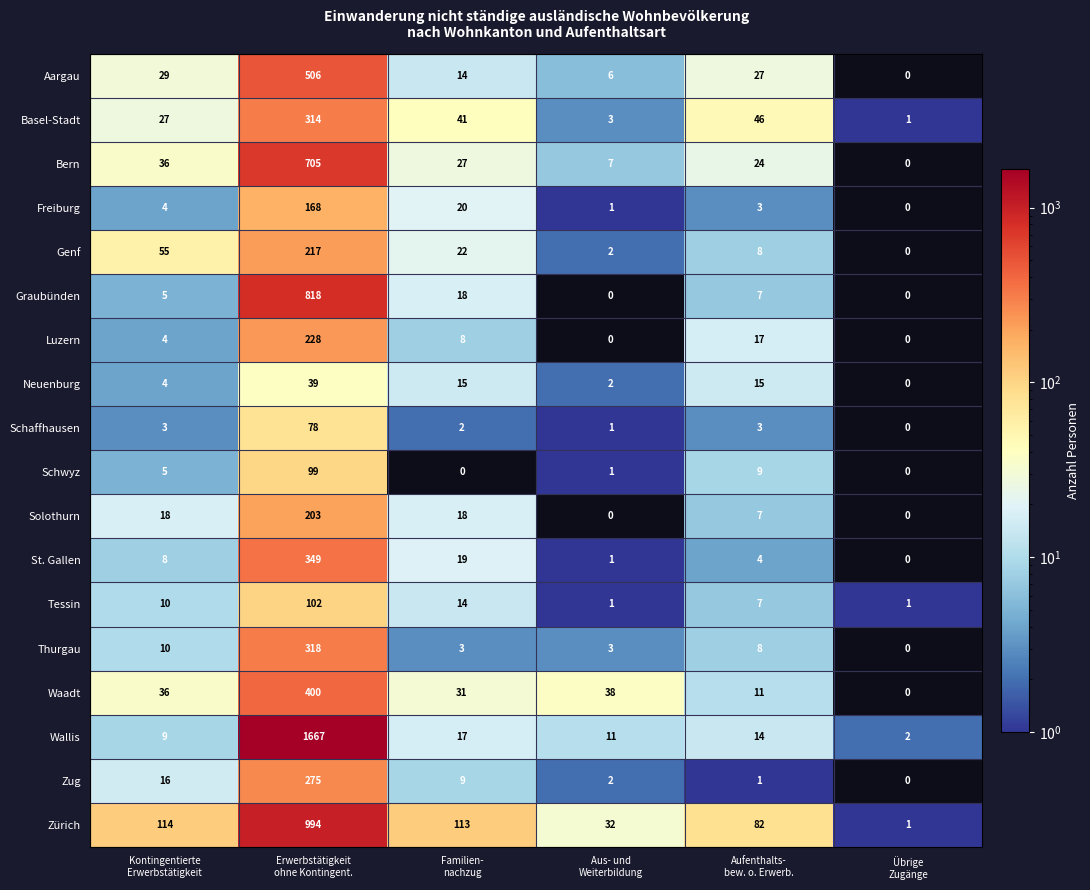

Which series has the largest range (max minus min)?

Wallis